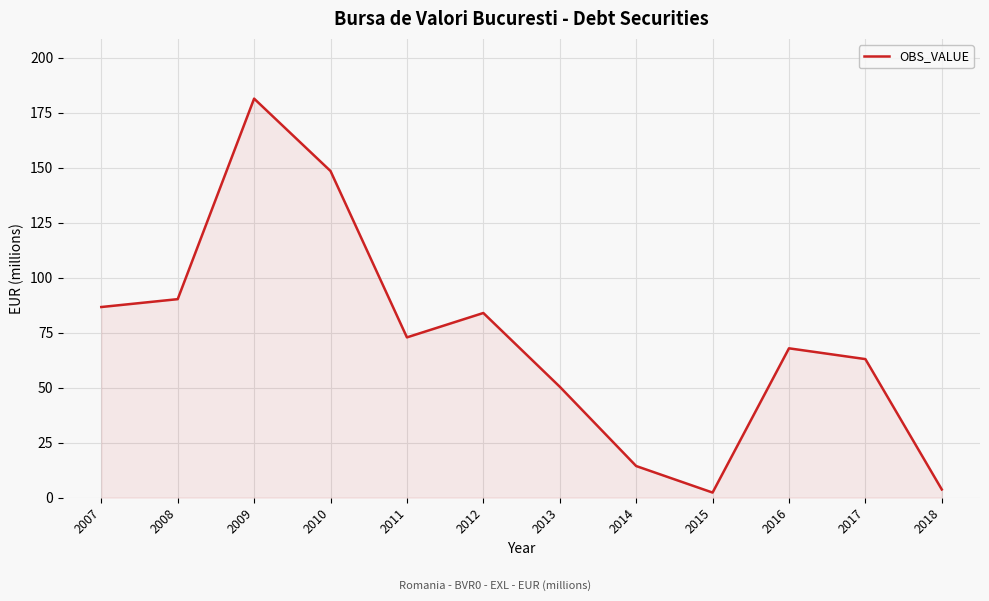

At which category does the data reach its first local valley?

2011